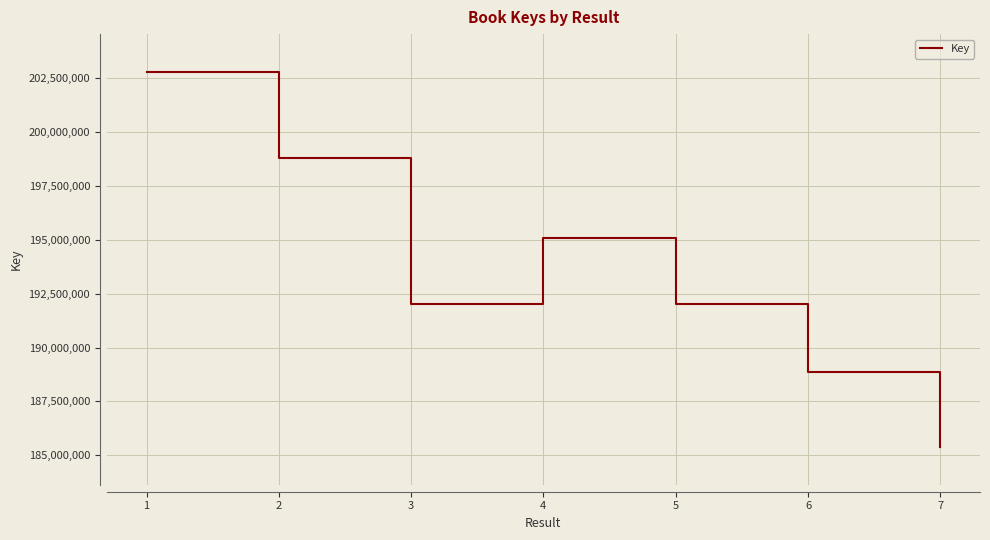

What is the minimum value shown in the chart?

185374512